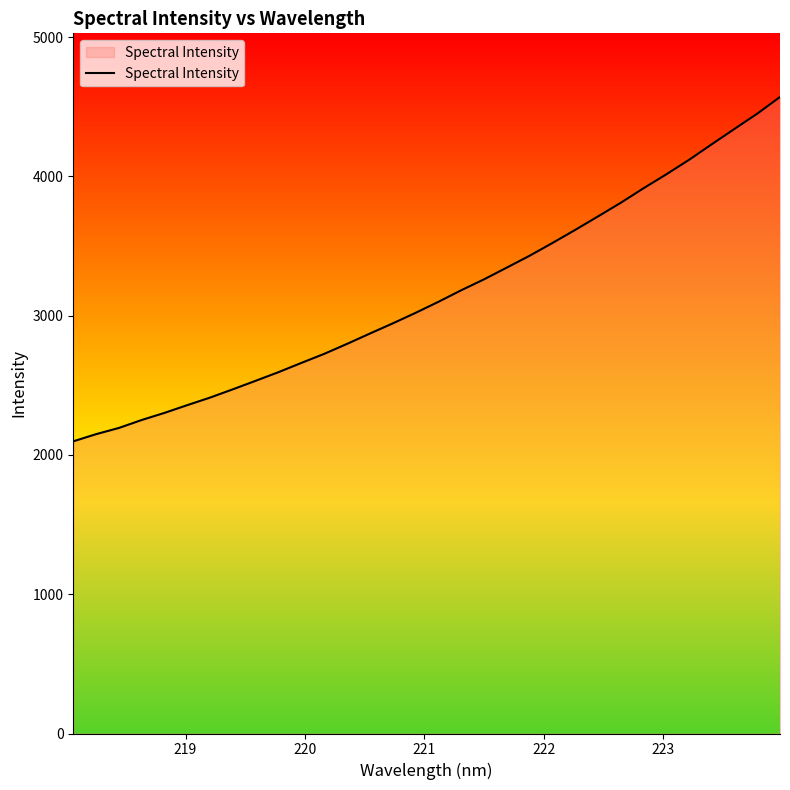

What is the difference between the maximum and minimum values?

2472.7